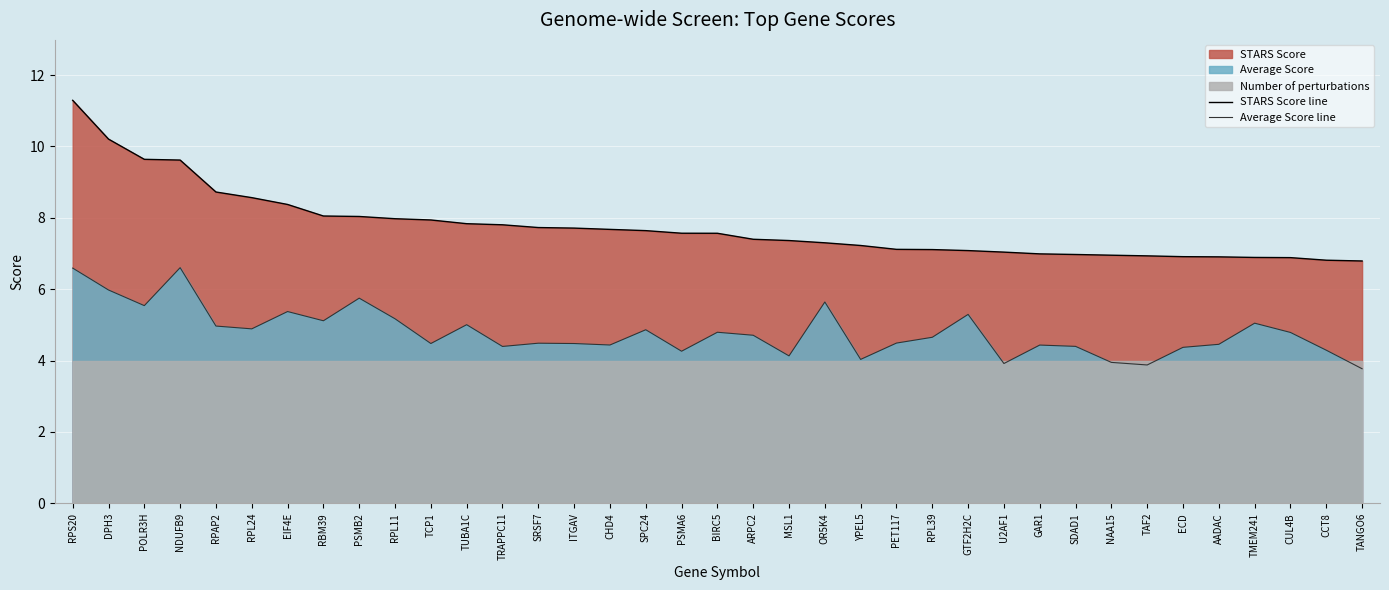

What is the lowest value of the STARS Score line series?

6.8